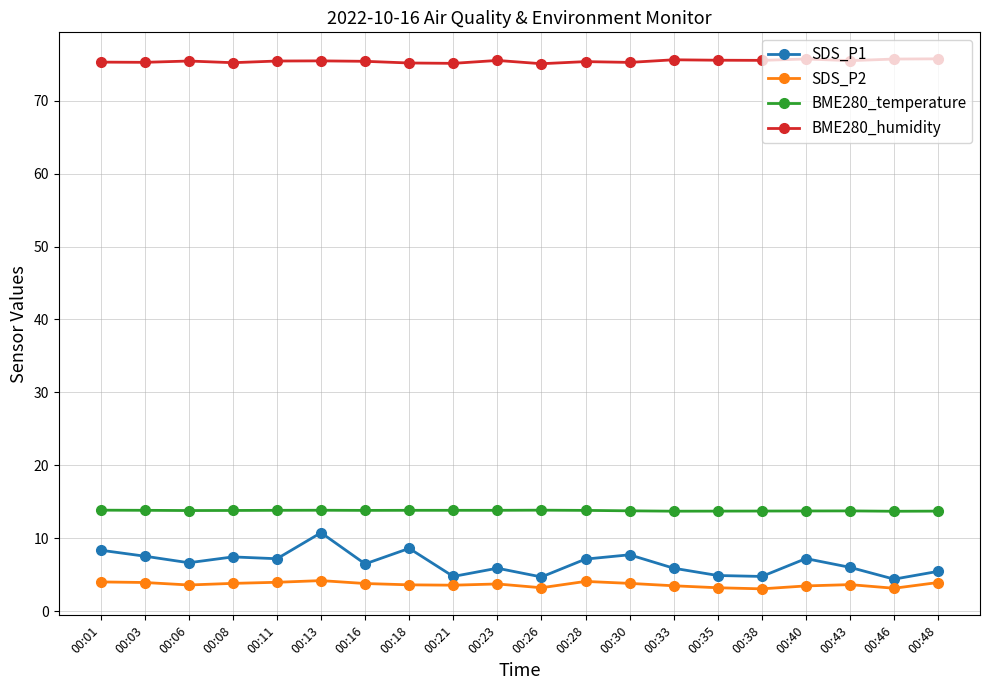

True or false: BME280_temperature has more than 0 interior local peaks.

True